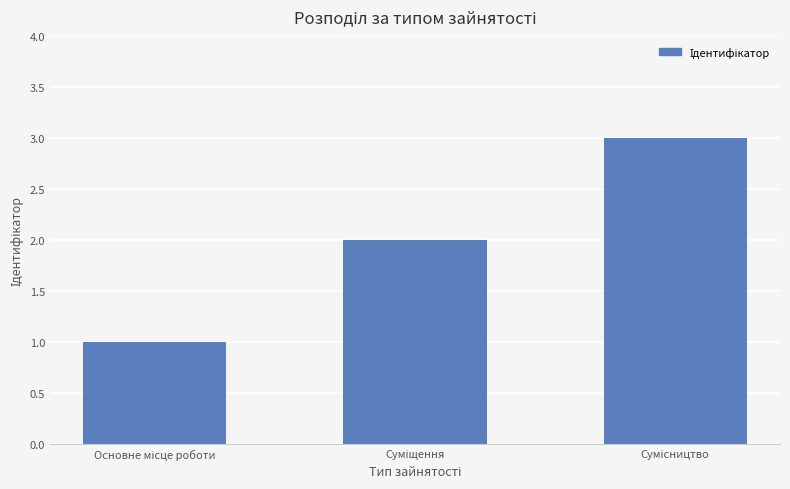

What is the maximum value shown in the chart?

3